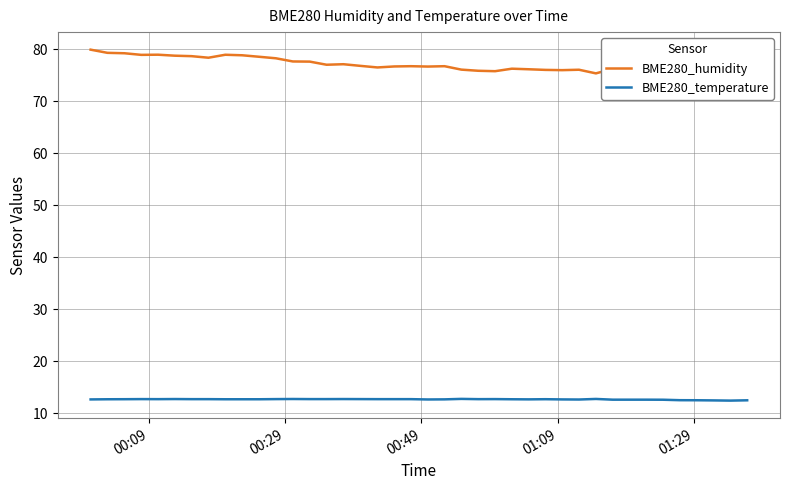

Which series has the largest total across all categories?

BME280_humidity